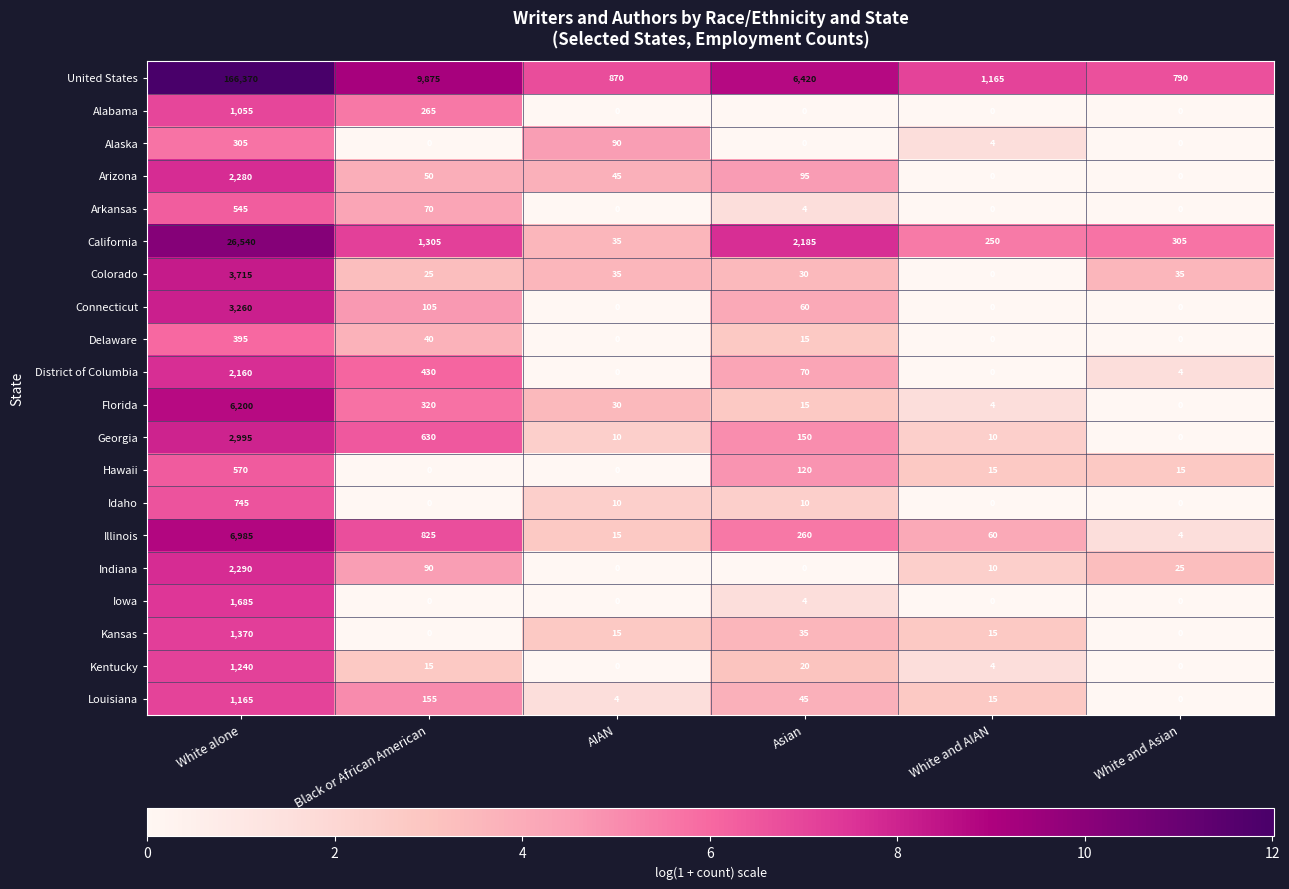

At which category is the sum across all series the highest?

White alone